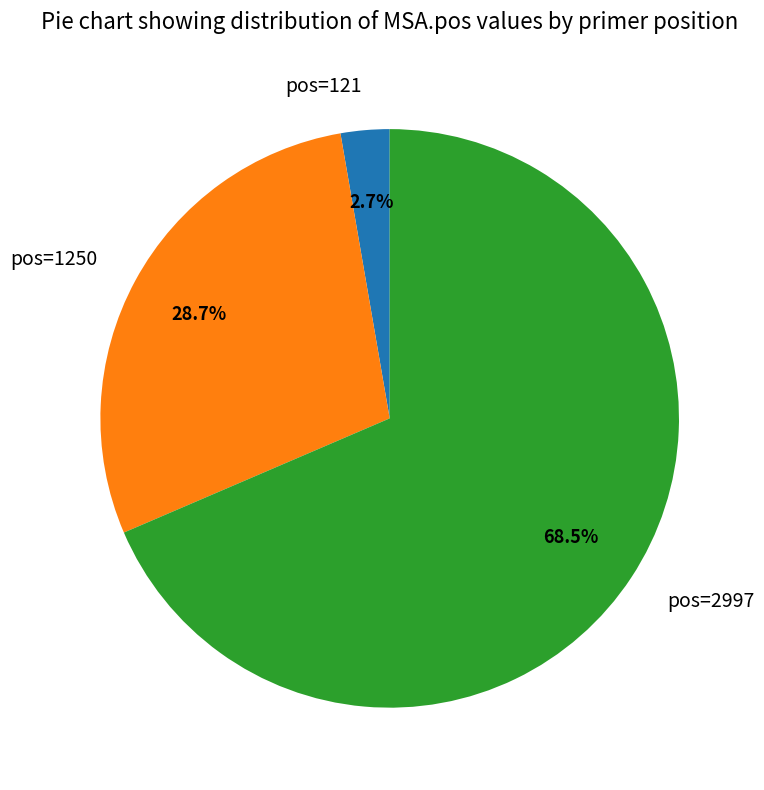

To the nearest percent, what is the difference between the pos=121 and pos=1250 slice percentages?

26%